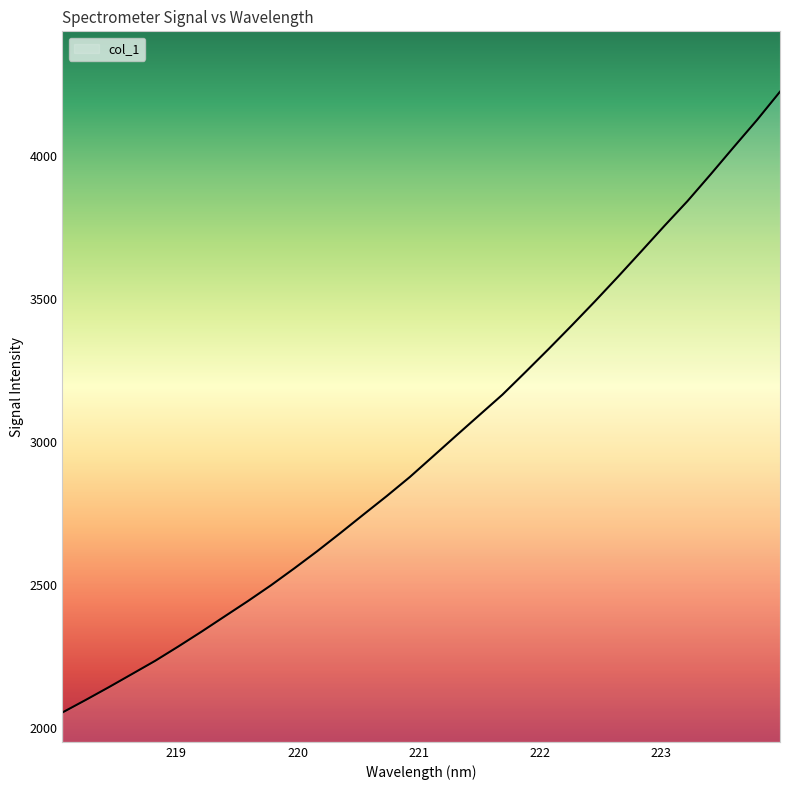

What is the difference between the maximum and minimum values?

2171.6